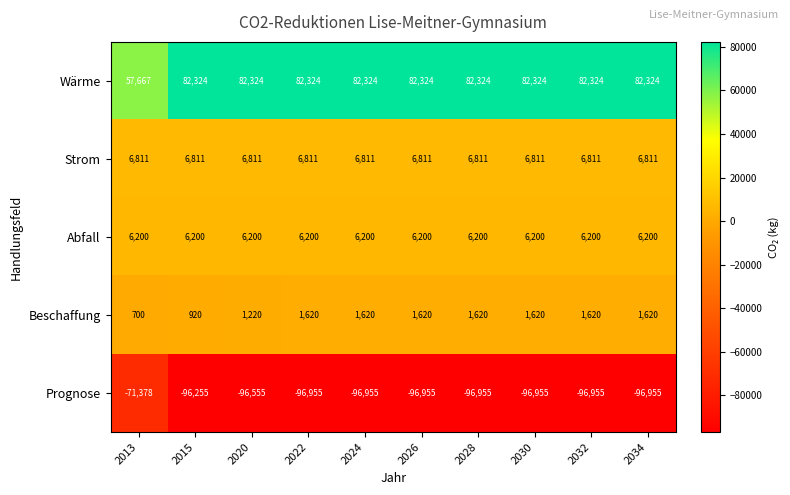

Is it true that Strom equals 6811 at 2026?

True